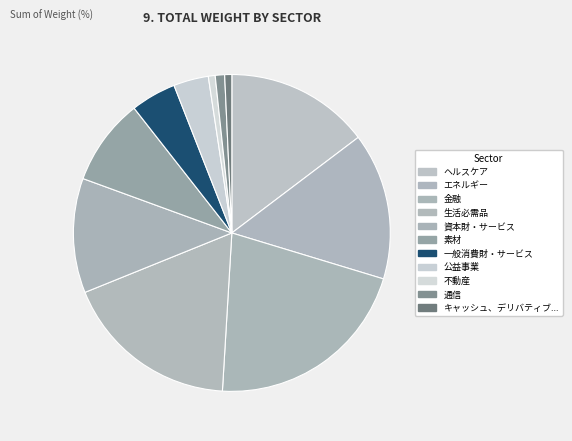

To the nearest percent, what is the average slice percentage?

9%